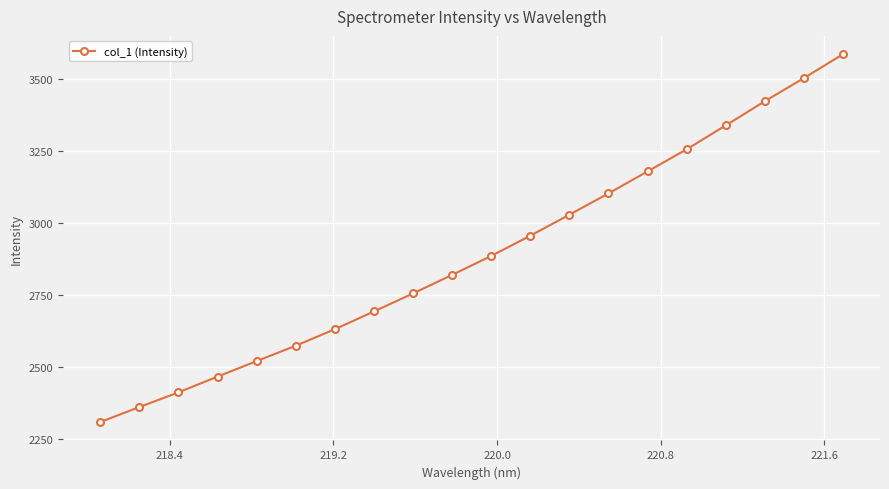

What is the value of the 12th point from the left?

2955.4